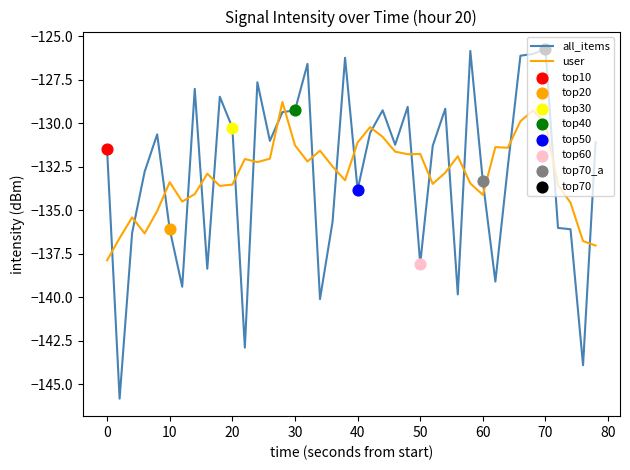

What is the smallest value displayed?

-145.8